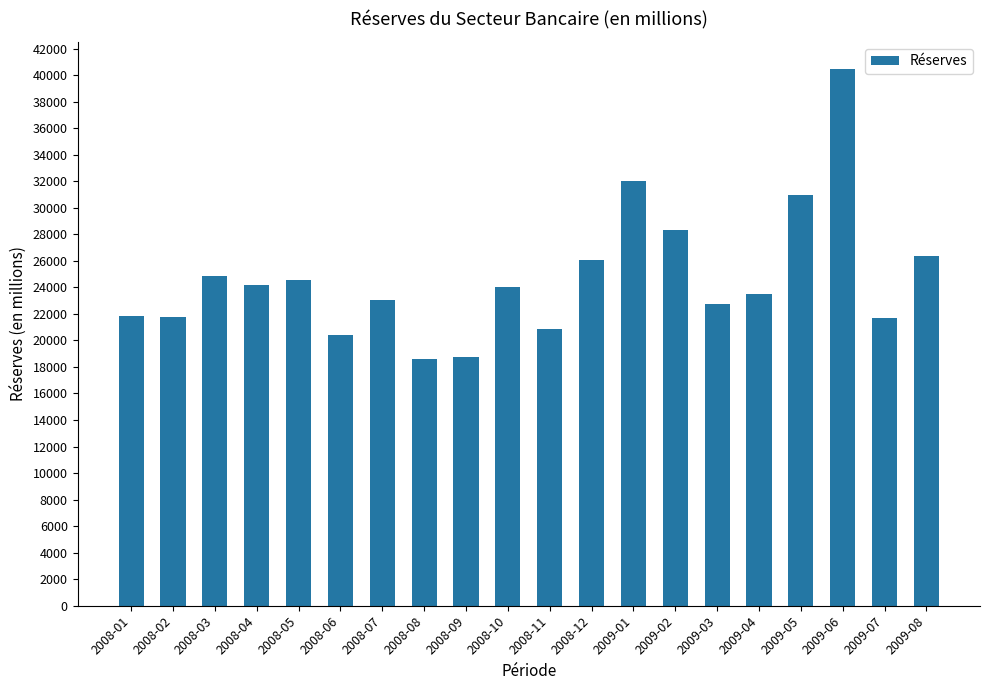

What is the change in value from 2008-02 to 2008-09?

-3061.9